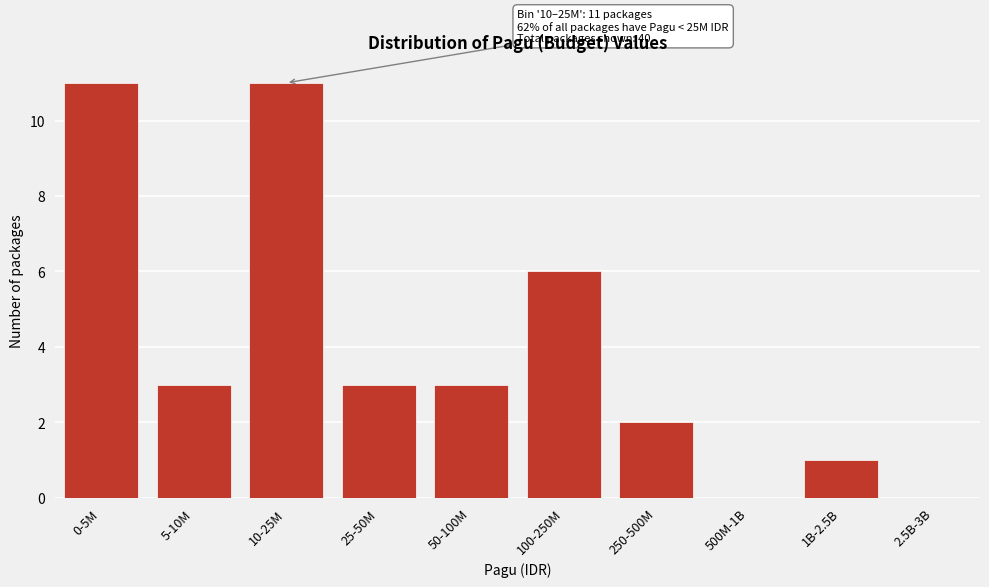

Reading left to right, list all the values displayed in this chart.

0-5M=11	5-10M=3	10-25M=11	25-50M=3	50-100M=3	100-250M=6	250-500M=2	500M-1B=0	1B-2.5B=1	2.5B-3B=0